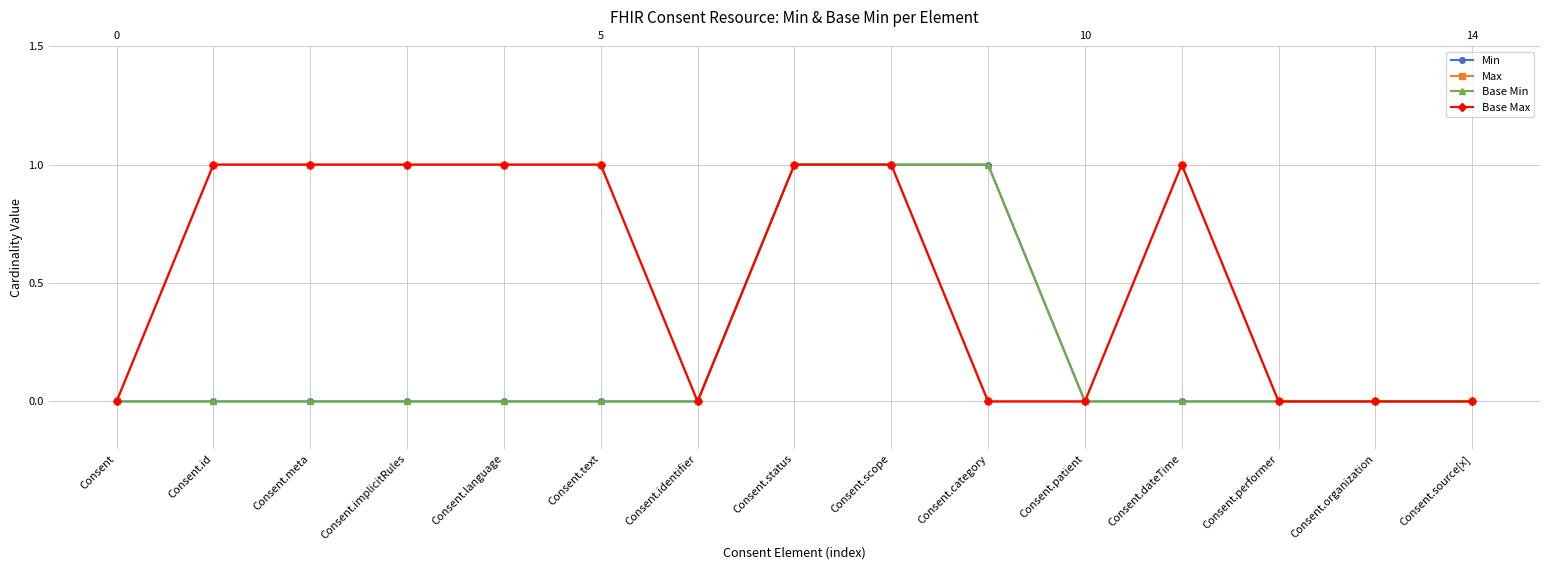

What are all the series names shown in the legend?

Min, Max, Base Min, Base Max